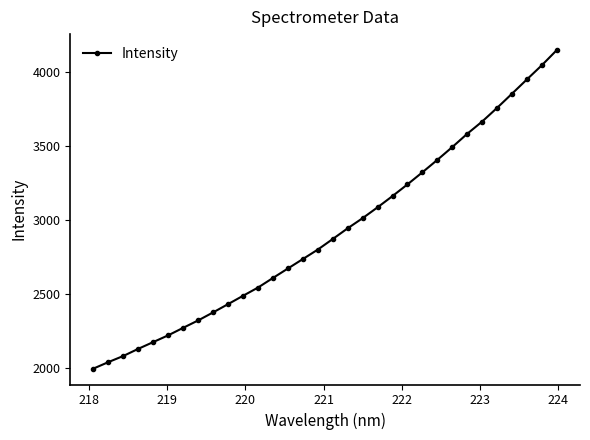

What is the difference between the maximum and minimum values?

2151.3